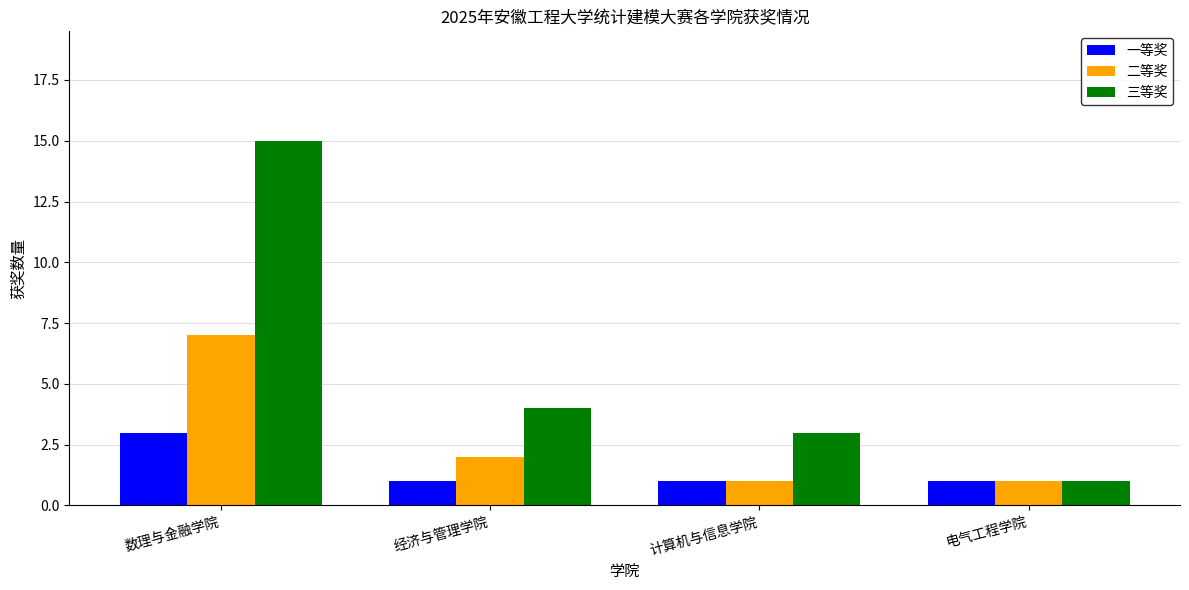

Which series has the widest spread of values?

三等奖